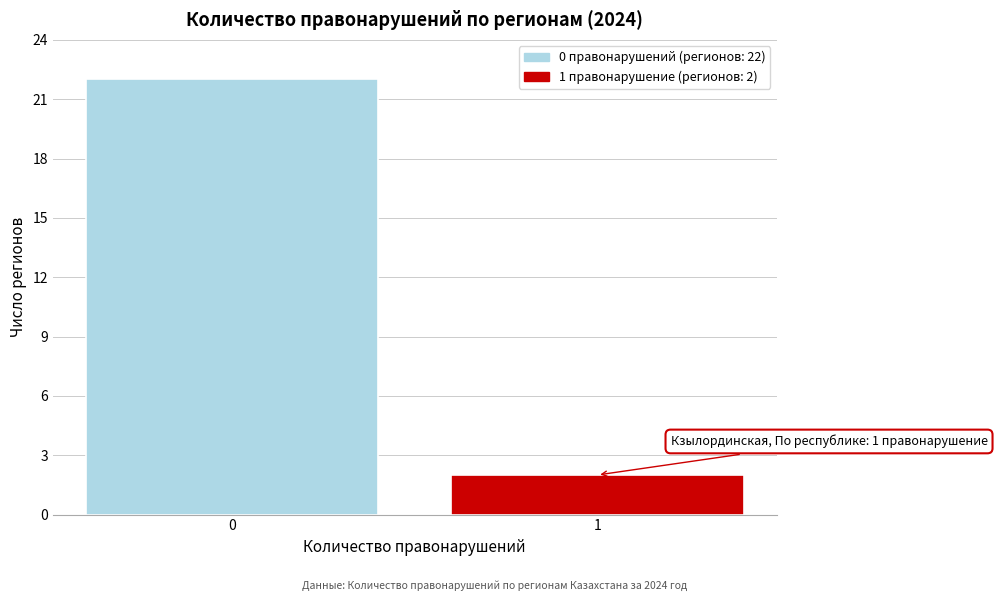

Reading left to right, what are all the values shown in this chart?

22	2